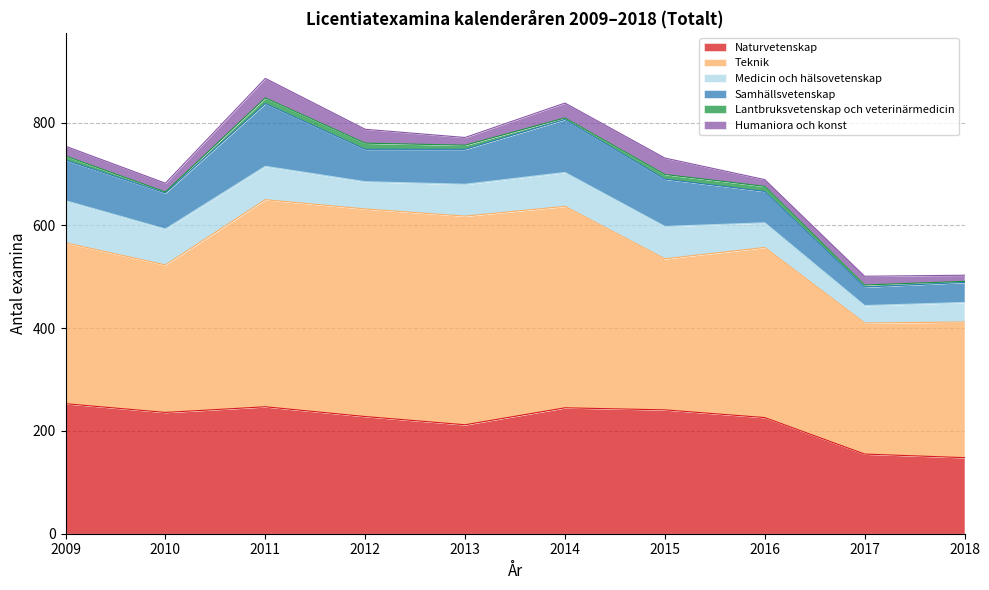

Reading left to right, extract all data points from this chart.

Naturvetenskap: 2009=253	2010=236	2011=247	2012=228	2013=212	2014=245	2015=241	2016=226	2017=155	2018=148
Teknik: 2009=313	2010=287	2011=403	2012=404	2013=406	2014=392	2015=294	2016=331	2017=255	2018=264
Medicin och hälsovetenskap: 2009=82	2010=70	2011=65	2012=53	2013=62	2014=66	2015=63	2016=48	2017=34	2018=38
Samhällsvetenskap: 2009=79	2010=70	2011=122	2012=63	2013=68	2014=103	2015=92	2016=61	2017=36	2018=39
Lantbruksvetenskap och veterinärmedicin: 2009=8	2010=2	2011=11	2012=12	2013=8	2014=3	2015=9	2016=10	2017=4	2018=2
Humaniora och konst: 2009=19	2010=17	2011=38	2012=27	2013=15	2014=29	2015=32	2016=13	2017=17	2018=12